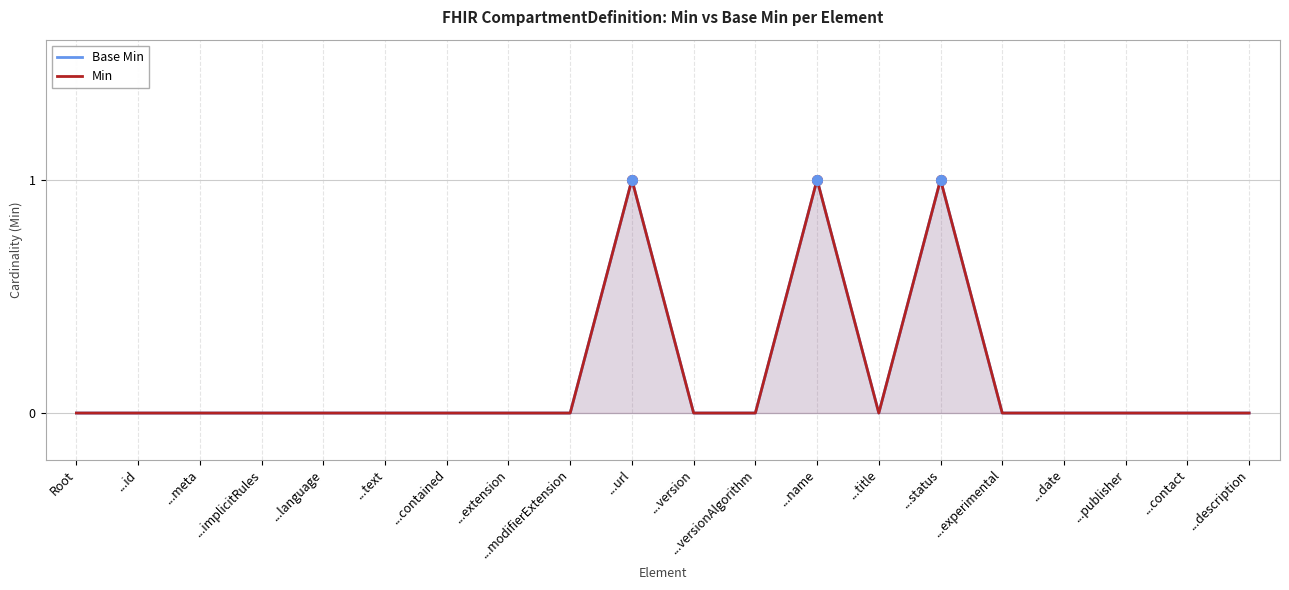

How many categories are shown in the chart?

20